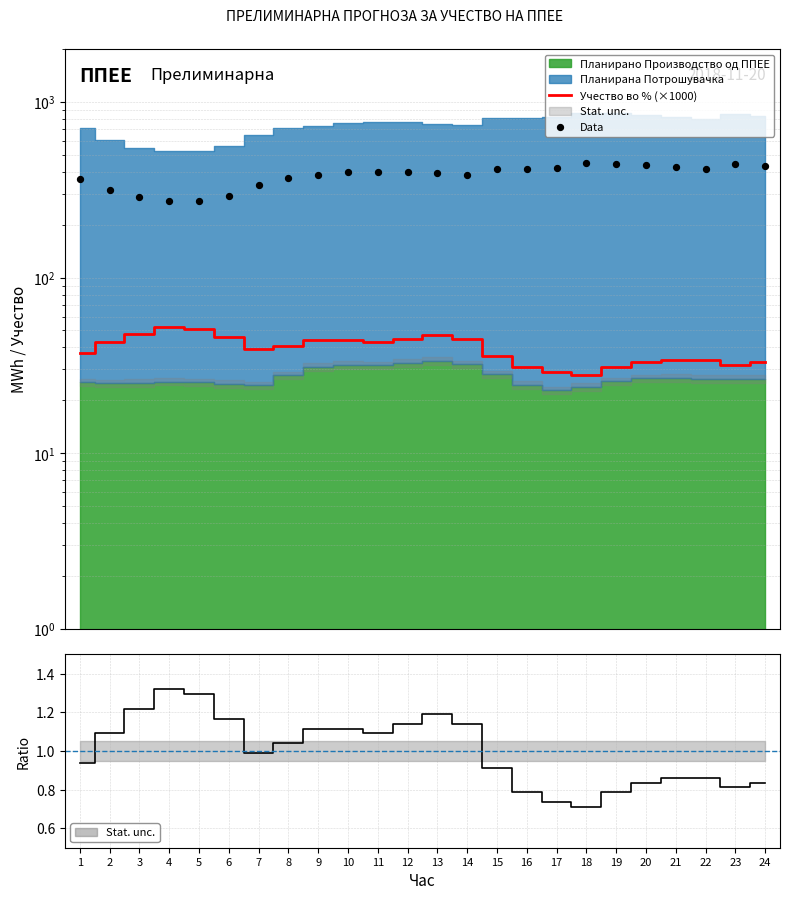

Which series has the largest total across all categories?

Data